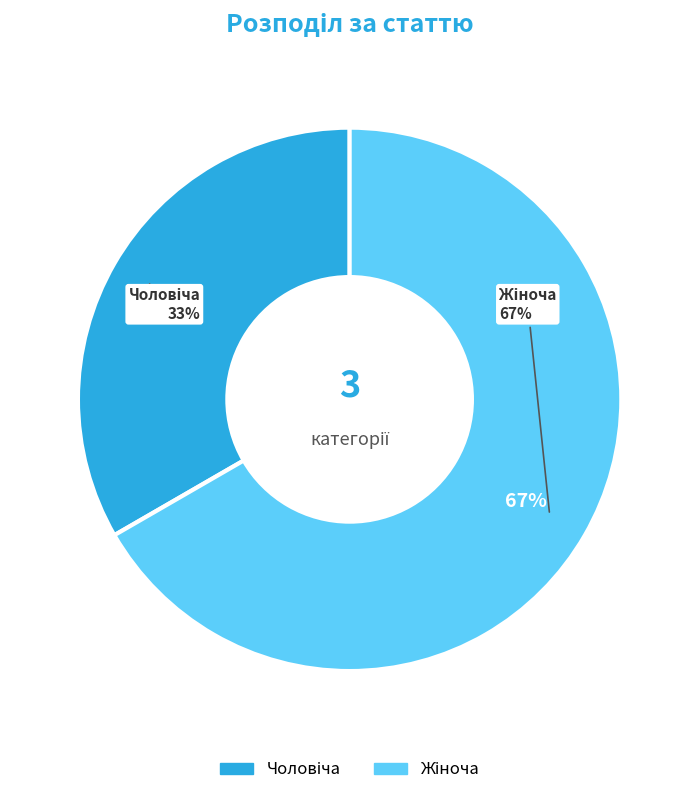

To the nearest percent, what percentage of the pie is Чоловіча?

33%